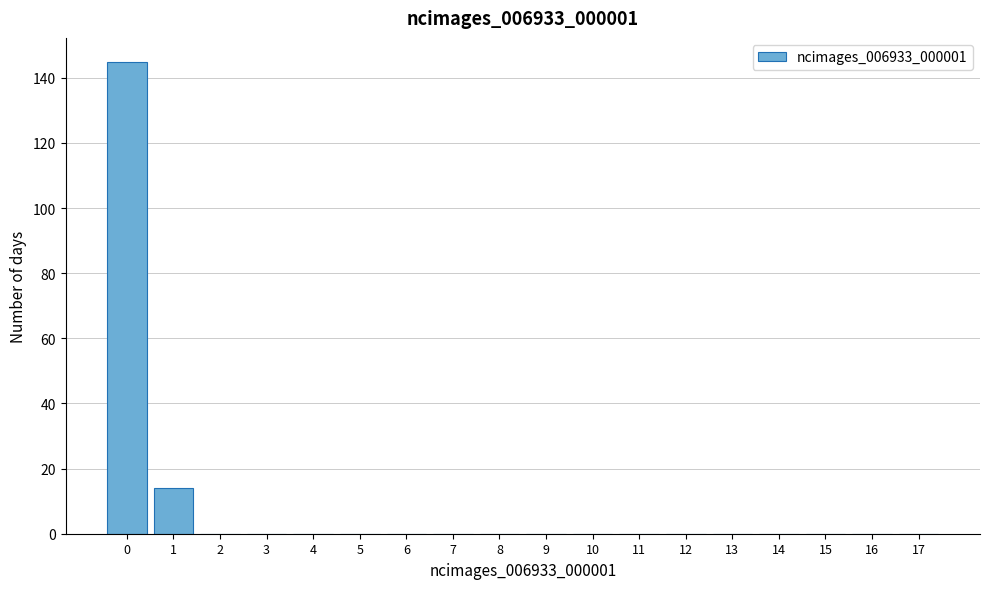

Reading left to right, list all the values displayed in this chart.

0=145	1=14	2=0	3=0	4=0	5=0	6=0	7=0	8=0	9=0	10=0	11=0	12=0	13=0	14=0	15=0	16=0	17=0